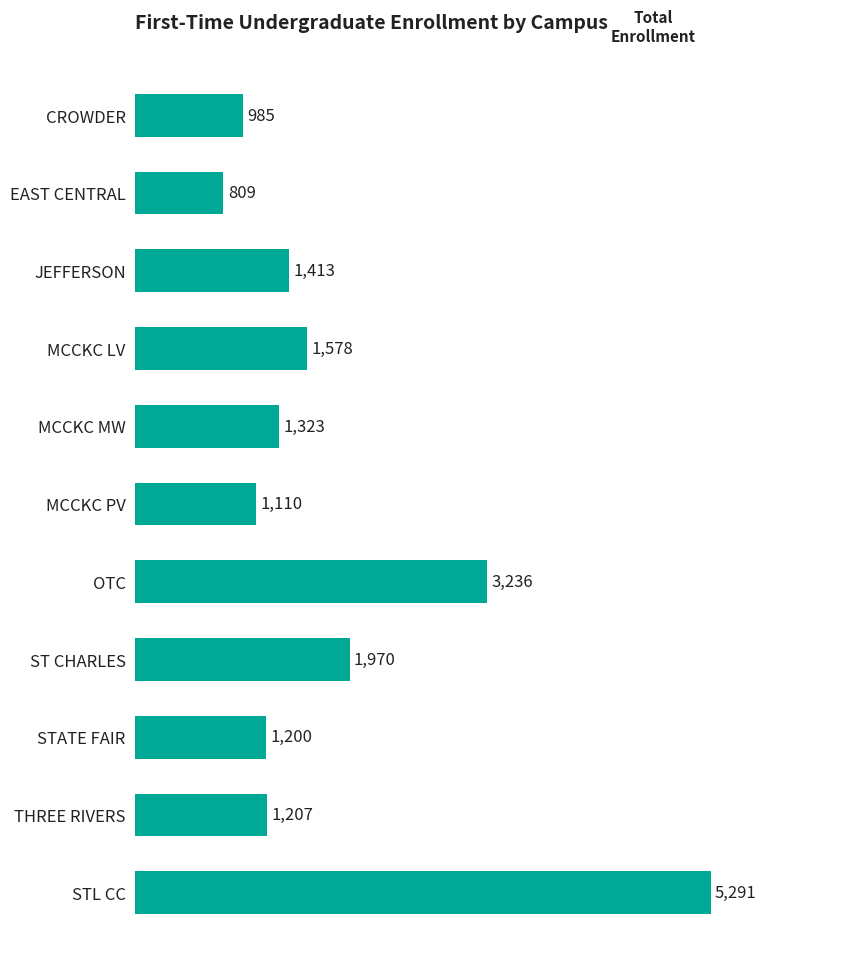

True or false: the data shows 953 at ST CHARLES.

False